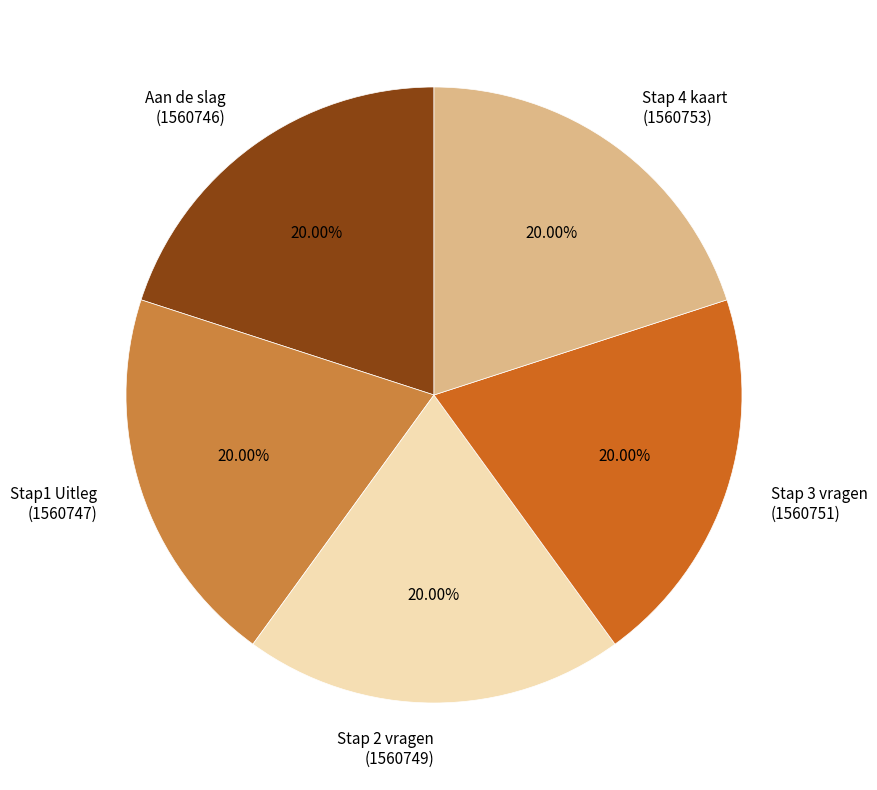

Combined, what portion of the pie is Stap 4 kaart and Stap1 Uitleg?

40.0%